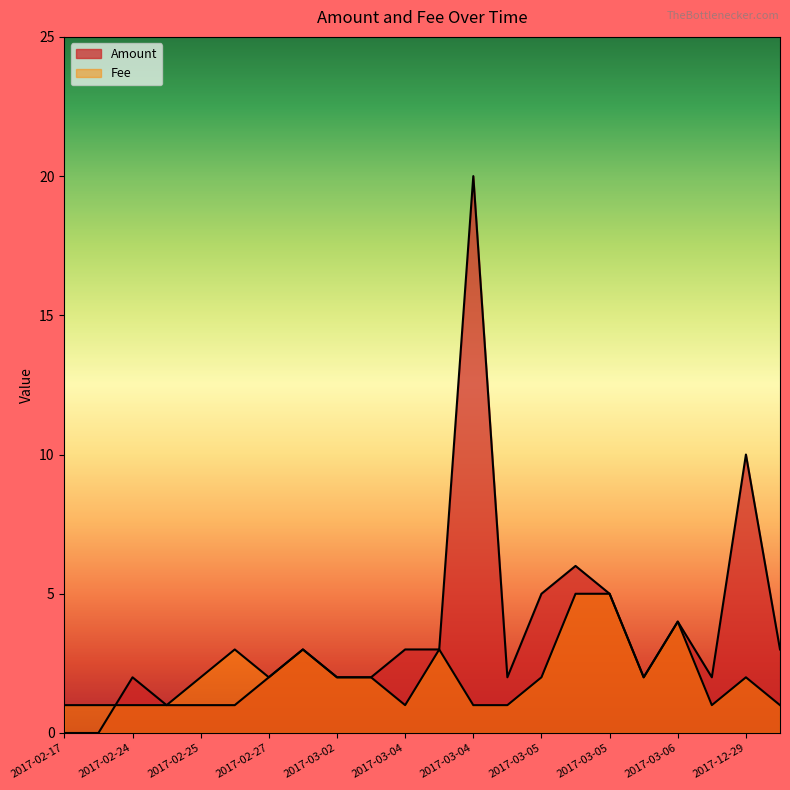

What is the difference between the highest and lowest values at 2017-03-05?

3.0